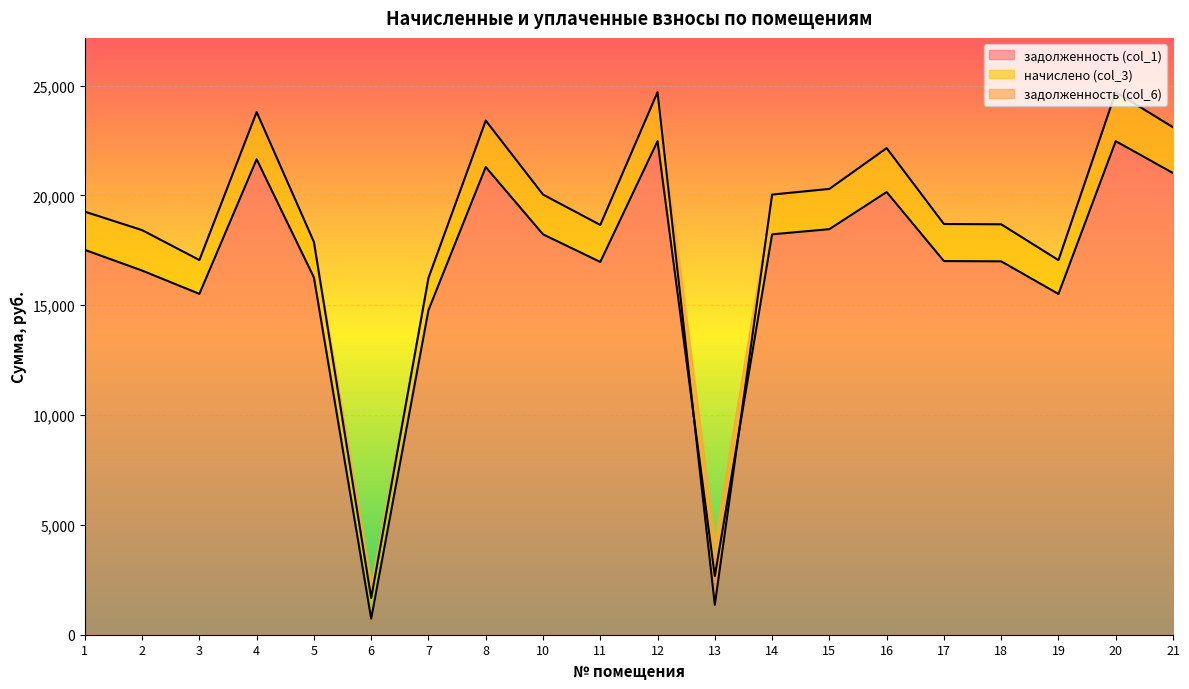

Between 3 and 12, which series saw the biggest shift?

задолженность (col_6)